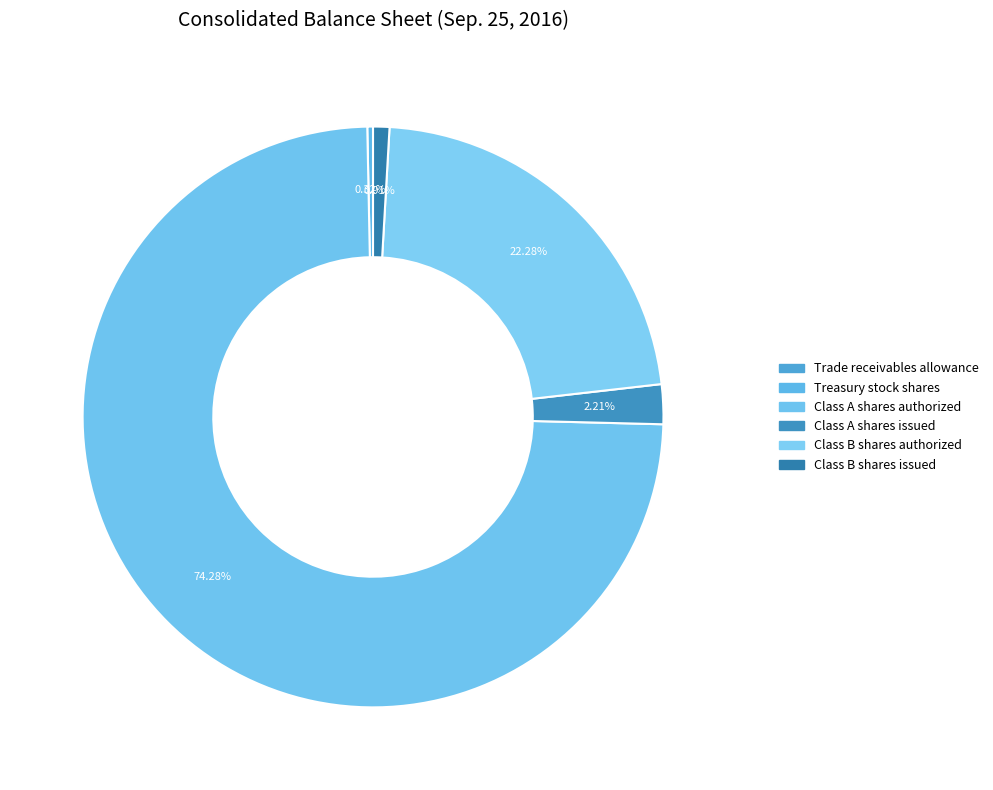

Is it true that Class B shares issued is 11% of the pie?

False